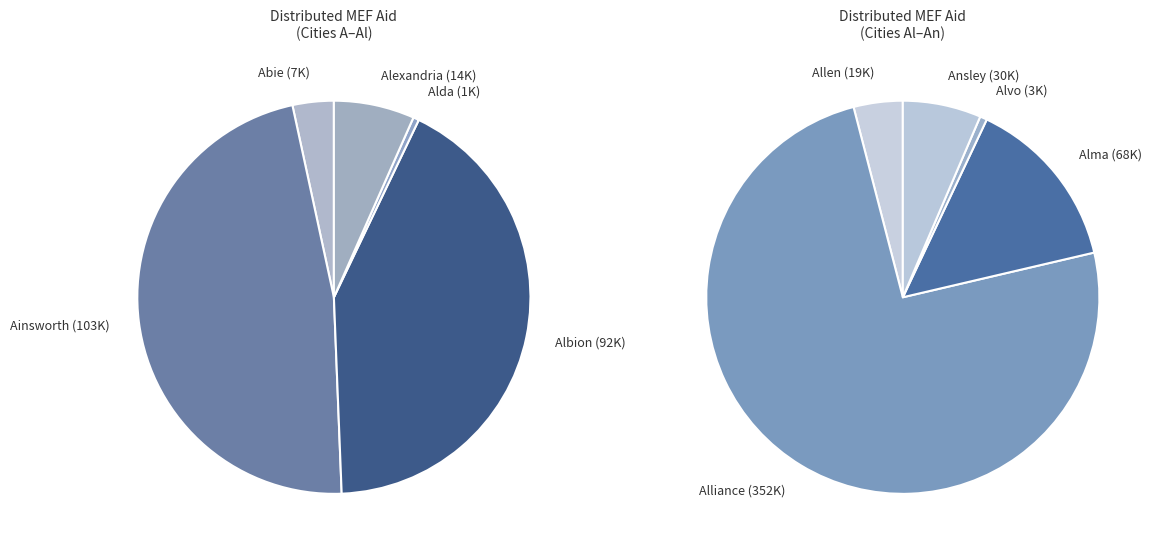

Rank the categories by value from lowest to highest.

Alda, Alvo, Abie, Alexandria, Allen, Ansley, Alma, Albion, Ainsworth, Alliance